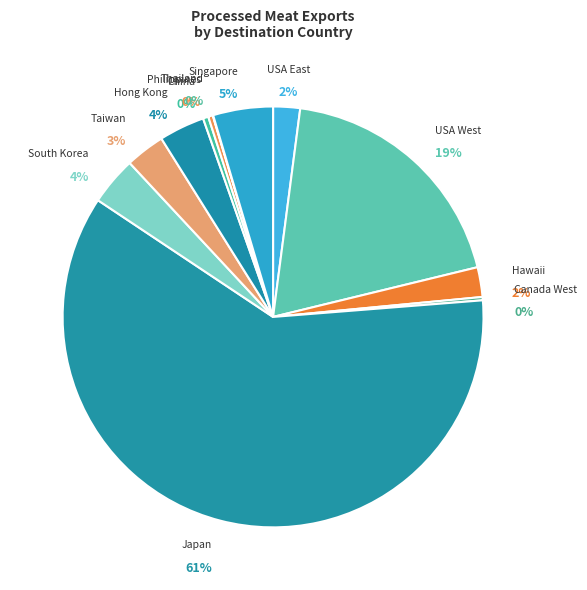

To the nearest percent, what is the difference between the China and Hawaii slice percentages?

2%